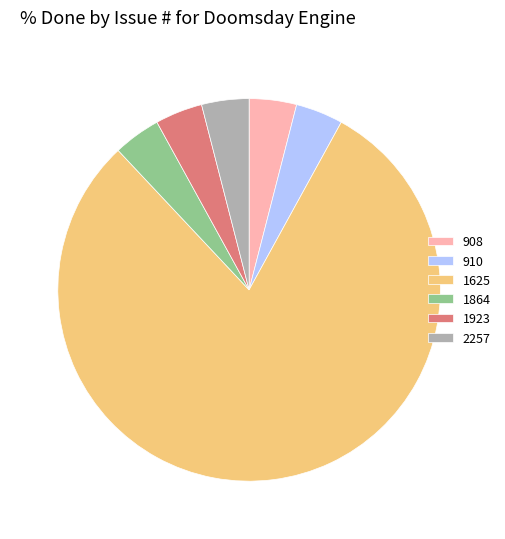

What is the ratio of the value at 910 to the value at 1923?

1.0